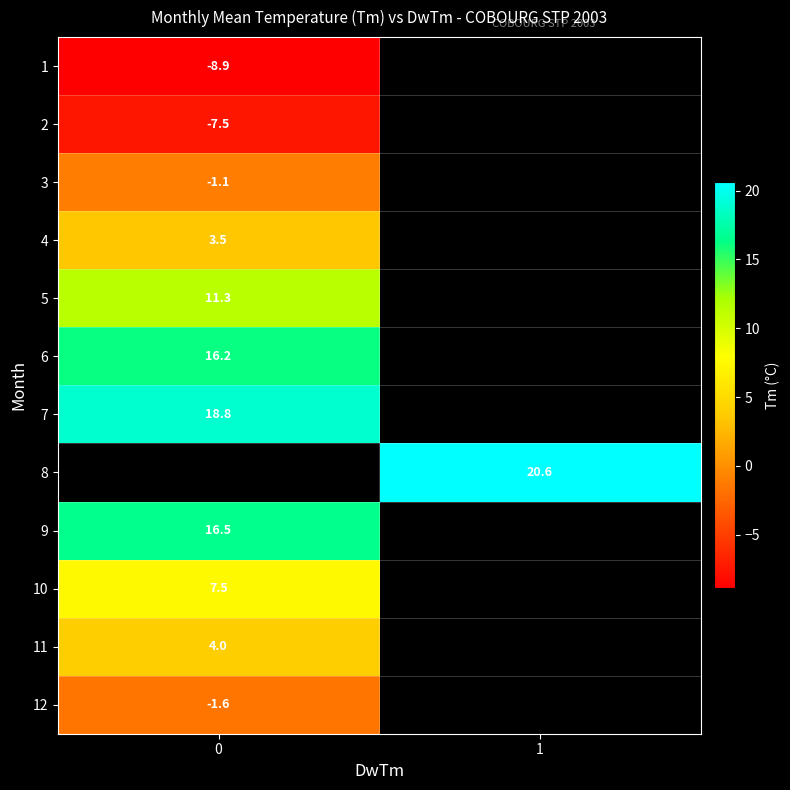

Is the value of 8 at 1 greater than the value of 9 at 0?

Yes